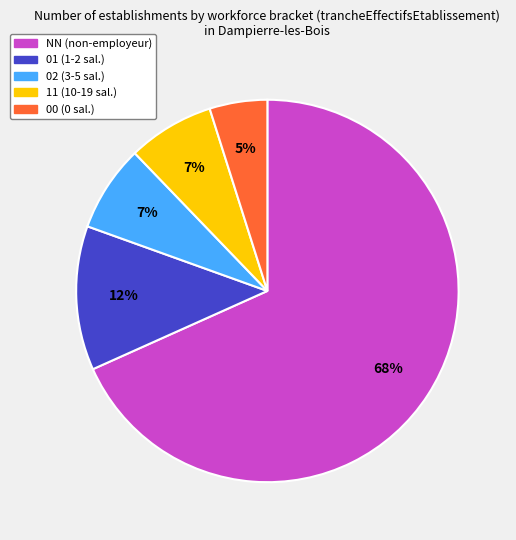

How many slices are in this pie chart?

5